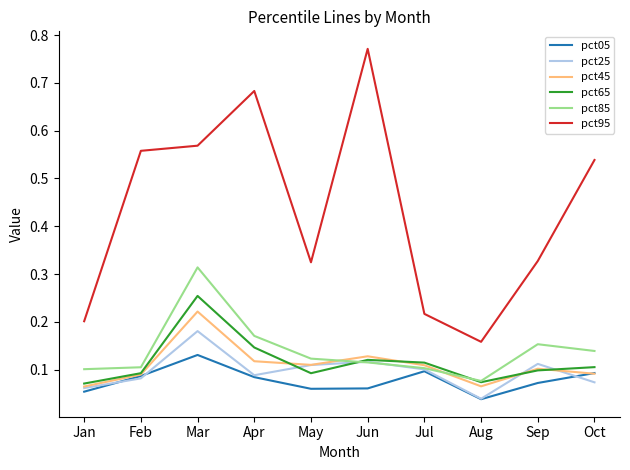

At Mar, list the series in order from largest to smallest.

pct95, pct85, pct65, pct45, pct25, pct05